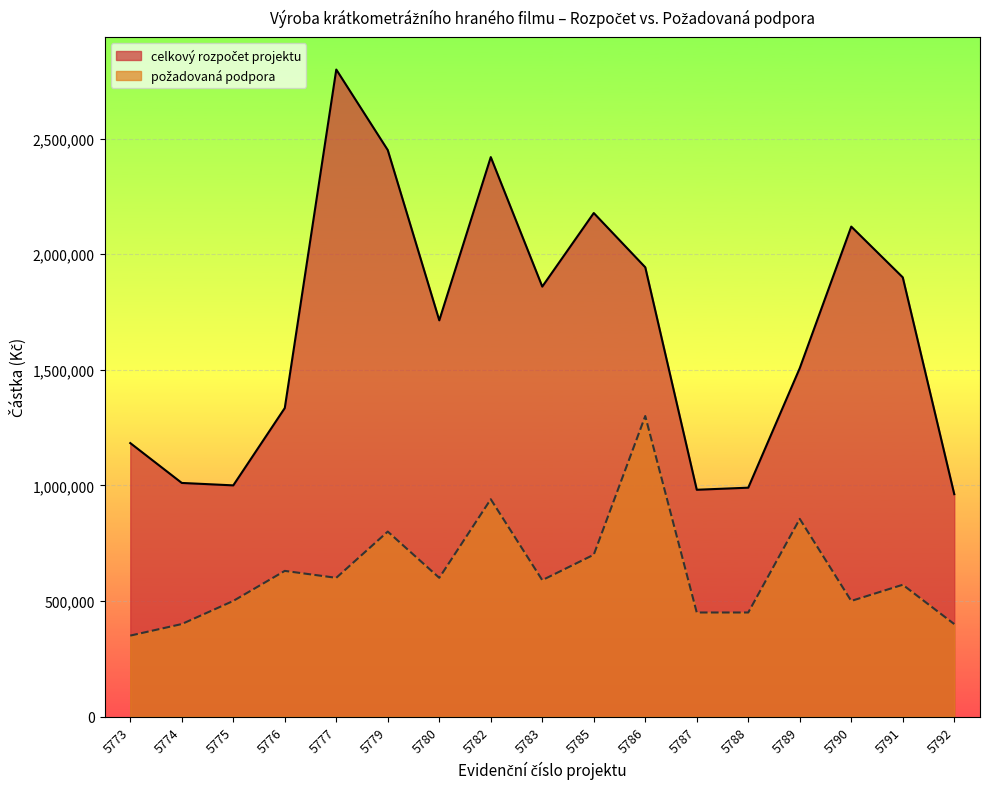

The celkový rozpočet projektu series shows 1334600 at 5776. True or false?

True